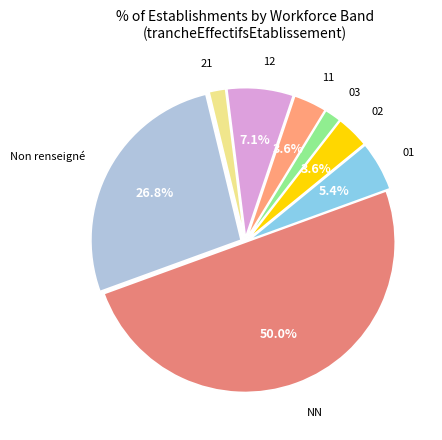

To the nearest percent, what is the average slice percentage?

12%